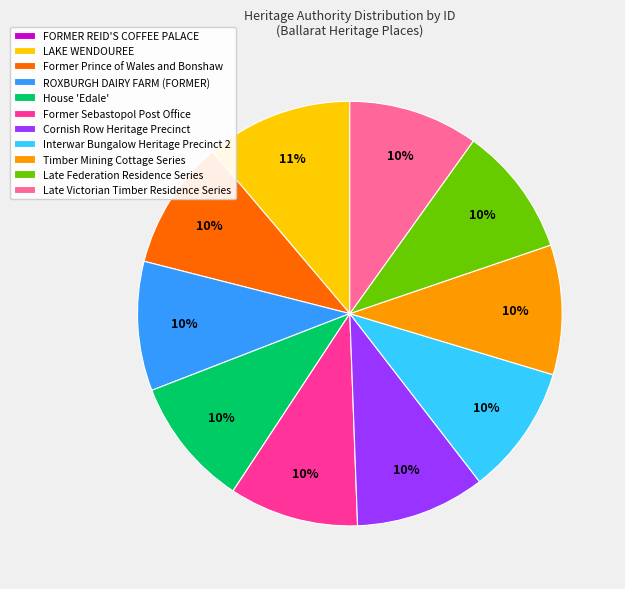

Does Interwar Bungalow Heritage Precinct 2 represent more than half of the total?

No